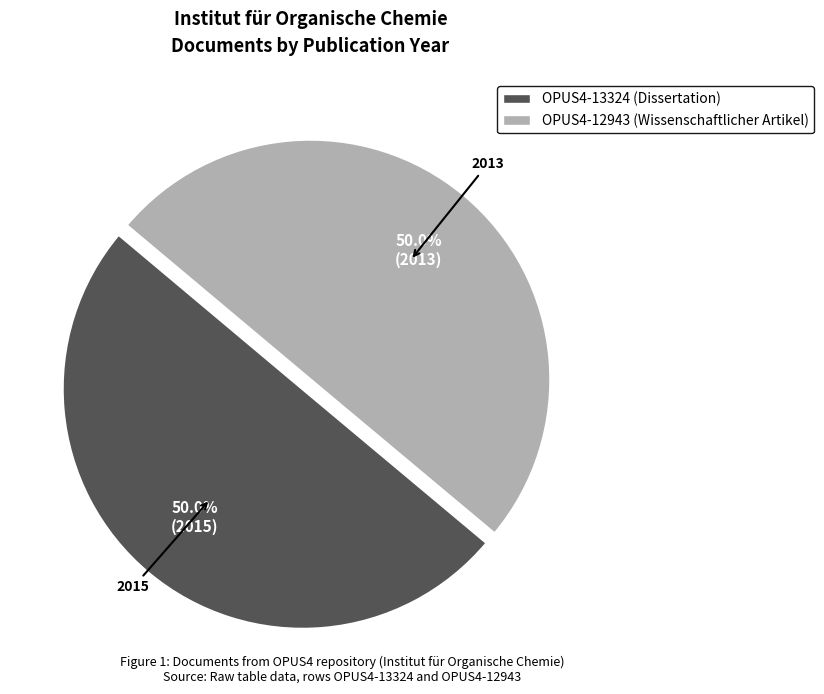

What portion of the pie excludes OPUS4-12943 (Wissenschaftlicher Artikel)?

50.0%